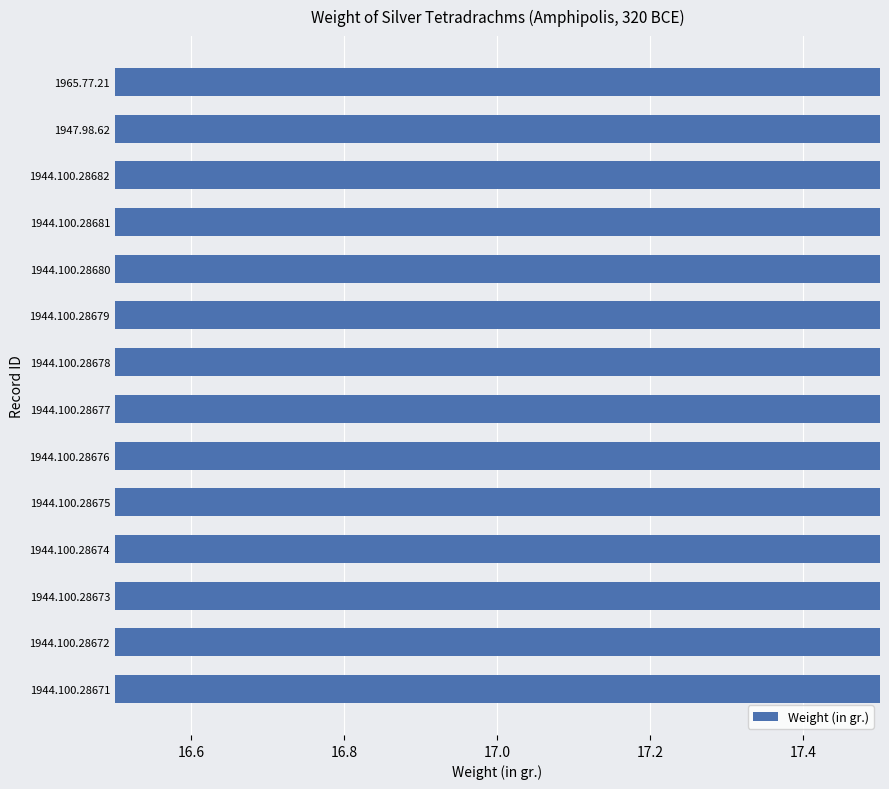

True or false: the data shows 17.2 at 1944.100.28677.

True